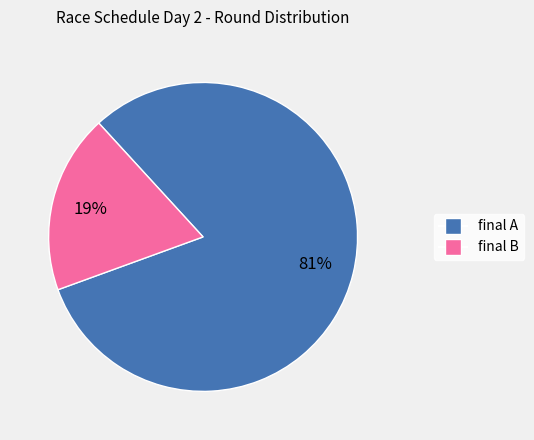

Which has a higher value, final B or final A?

final A